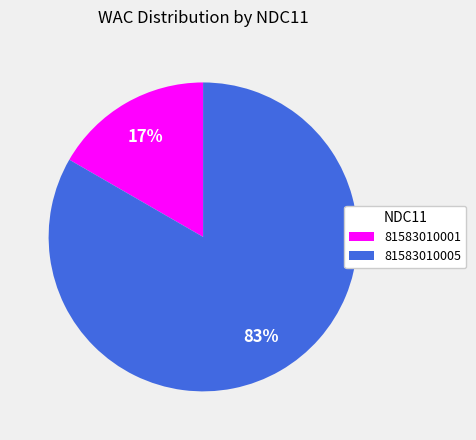

Which has a higher value, 81583010001 or 81583010005?

81583010005